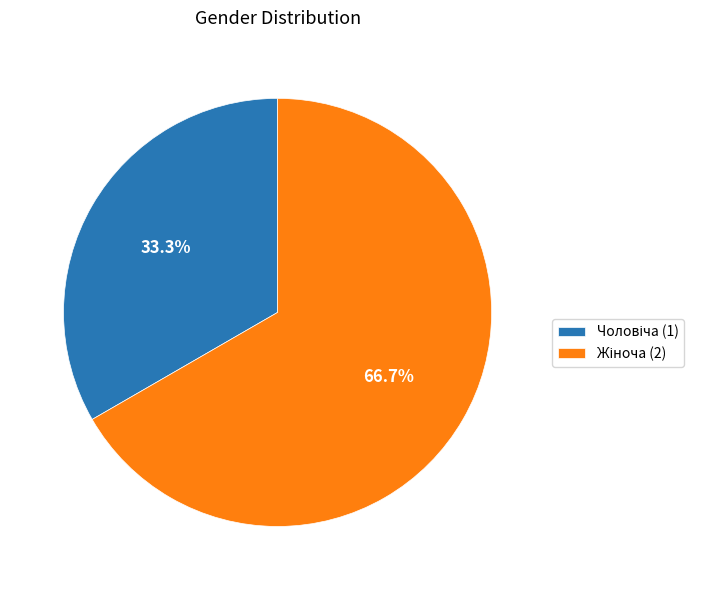

How many segments does this pie chart have?

2